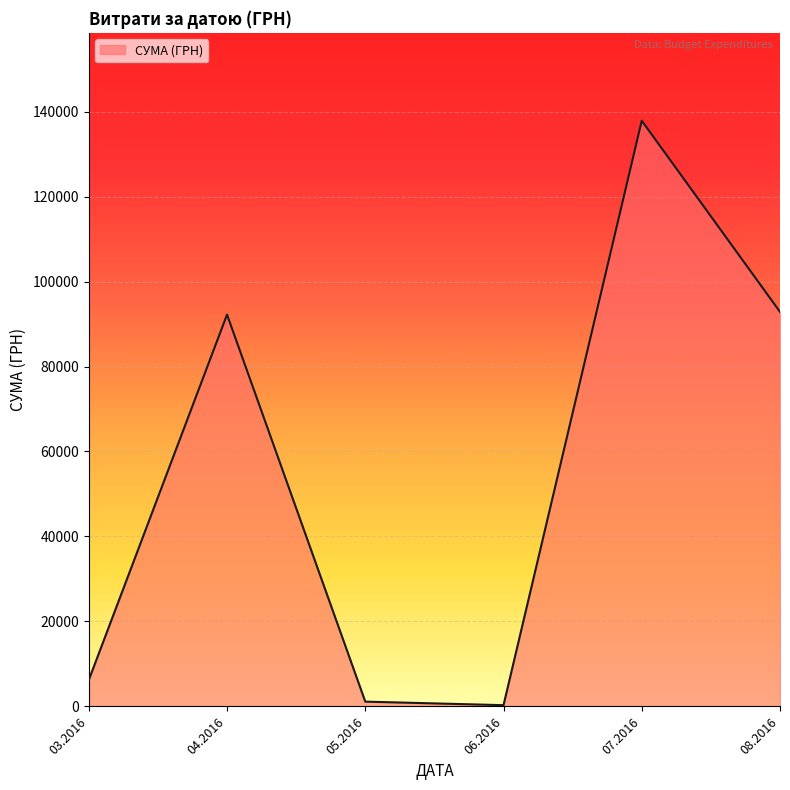

What is the change in value from 07.2016 to 08.2016?

-44986.3